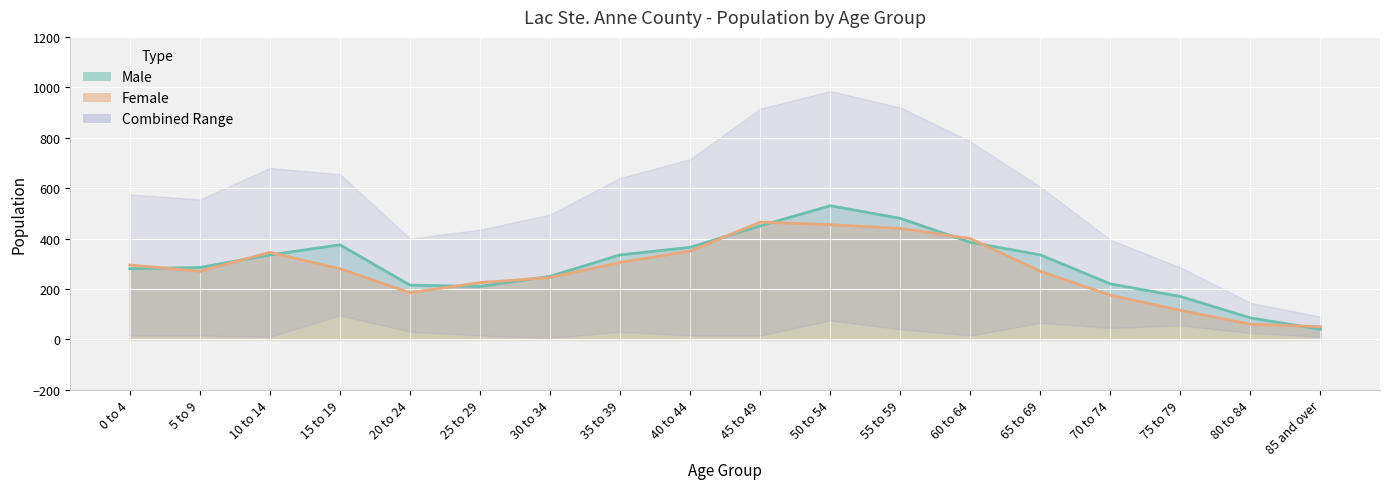

Reading left to right, list all the values displayed in this chart.

Male: 0 to 4=280	5 to 9=285	10 to 14=335	15 to 19=375	20 to 24=215	25 to 29=210	30 to 34=250	35 to 39=335	40 to 44=365	45 to 49=450	50 to 54=530	55 to 59=480	60 to 64=385	65 to 69=335	70 to 74=220	75 to 79=170	80 to 84=85	85 and over=40
Female: 0 to 4=295	5 to 9=270	10 to 14=345	15 to 19=280	20 to 24=185	25 to 29=225	30 to 34=245	35 to 39=305	40 to 44=350	45 to 49=465	50 to 54=455	55 to 59=440	60 to 64=400	65 to 69=270	70 to 74=175	75 to 79=115	80 to 84=60	85 and over=50